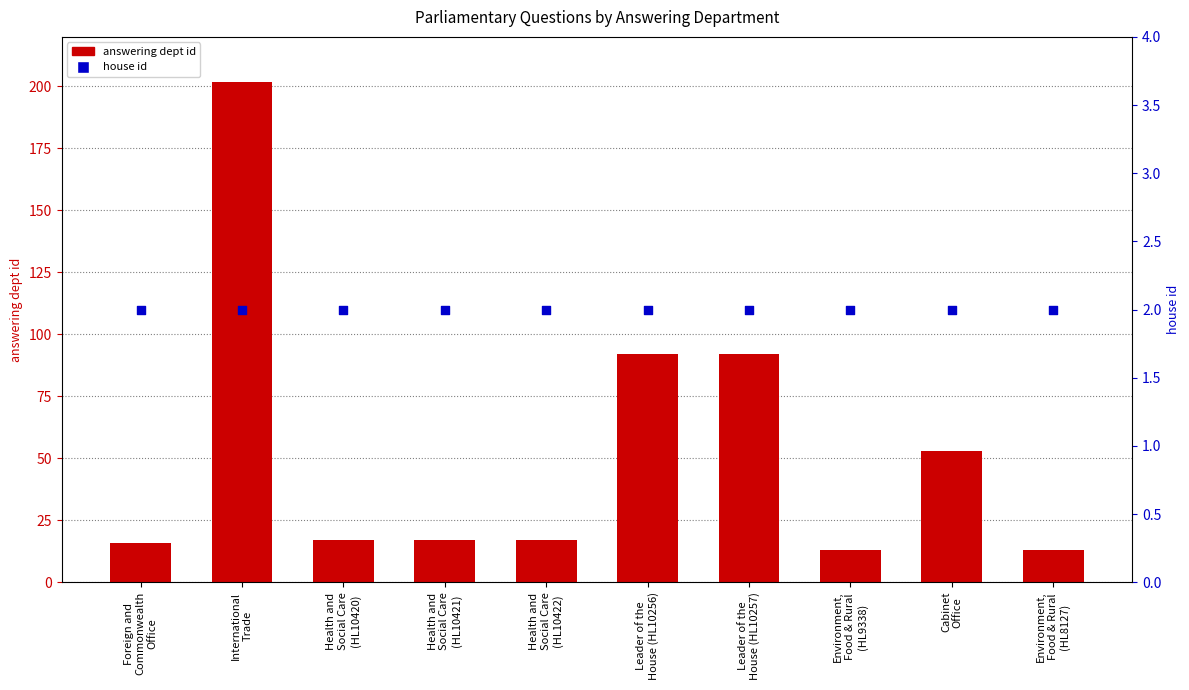

Which series reaches the minimum Y coordinate?

house id